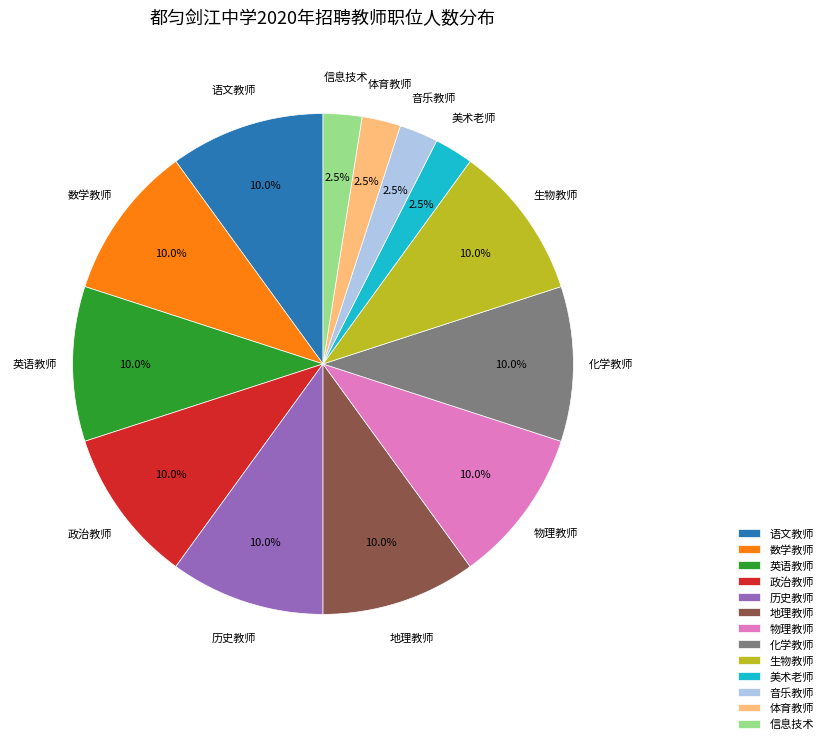

What is the total percentage of 政治教师 and 化学教师?

20.0%